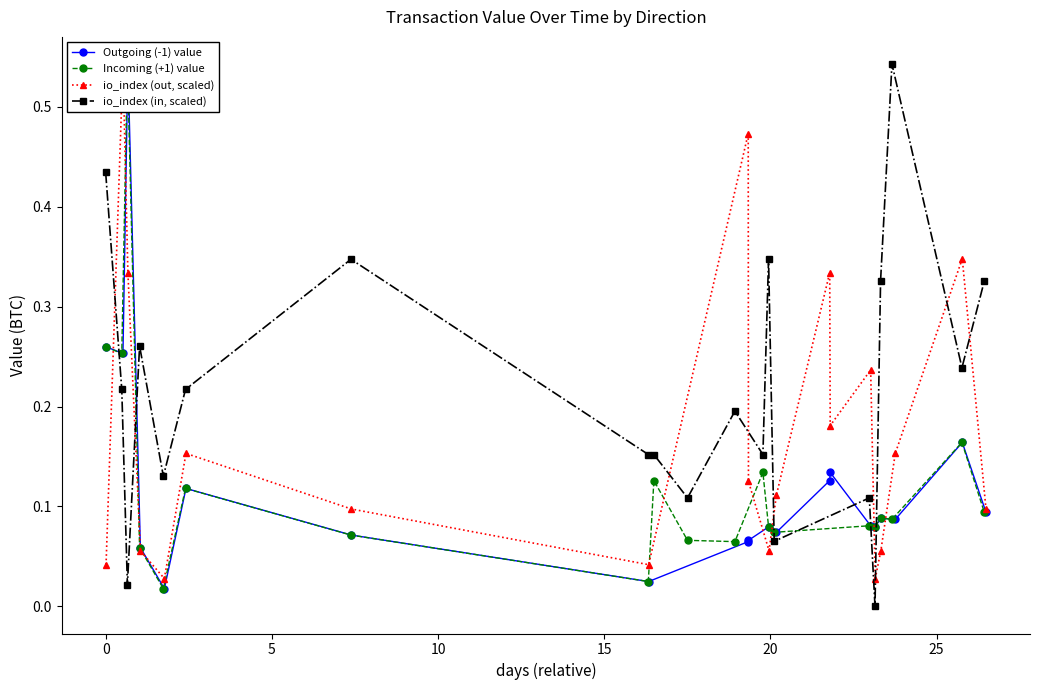

What is the difference between the second highest and second lowest values in the io_index (out, scaled) series?

0.4